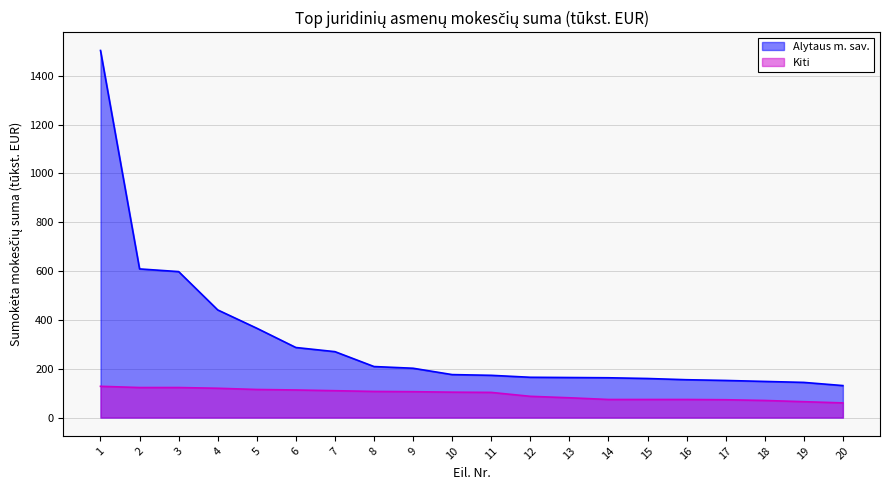

What is the difference between the maximum and minimum values in the Alytaus m. sav. series?

1373